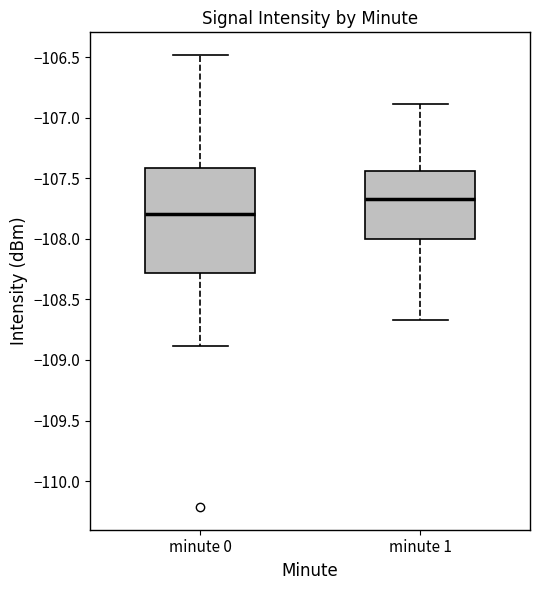

Reading left to right, read every box against the y-axis: the position of its median line, the range the box covers, and the ends of its whiskers. The values are not printed on the chart, so give them approximately, as read against the axis.

minute 0: median -107.80, box -108.30 to -107.40, whiskers -108.90 to -106.50
minute 1: median -107.65, box -108.00 to -107.45, whiskers -108.65 to -106.90